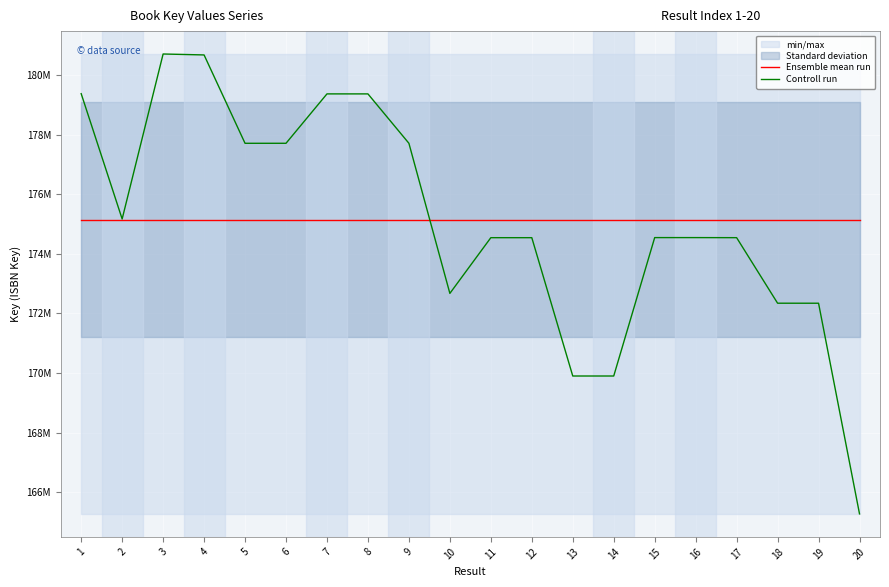

Which series has the largest total across all categories?

Ensemble mean run